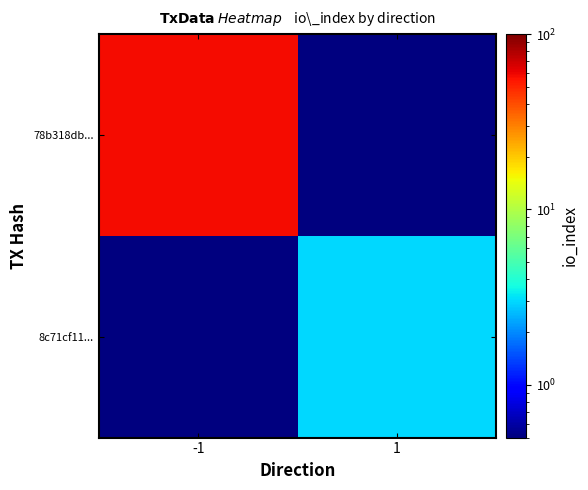

What is the total value across all series at -1?

58.1